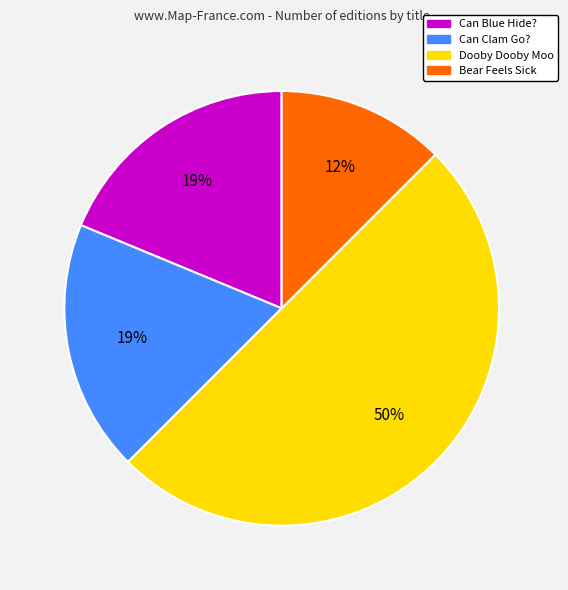

Do Can Blue Hide? and Bear Feels Sick together represent more than half of the pie?

No